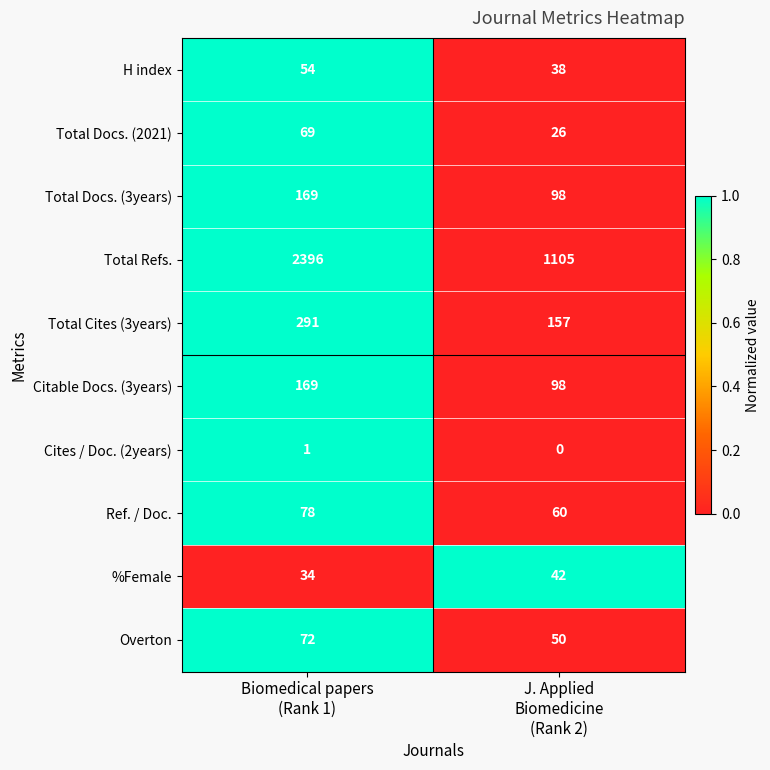

Reading left to right, extract all data points from this chart.

H index: 54	38
Total Docs. (2021): 69	26
Total Docs. (3years): 169	98
Total Refs.: 2396	1105
Total Cites (3years): 291	157
Citable Docs. (3years): 169	98
Cites / Doc. (2years): 1	0
Ref. / Doc.: 78	60
%Female: 34	42
Overton: 72	50